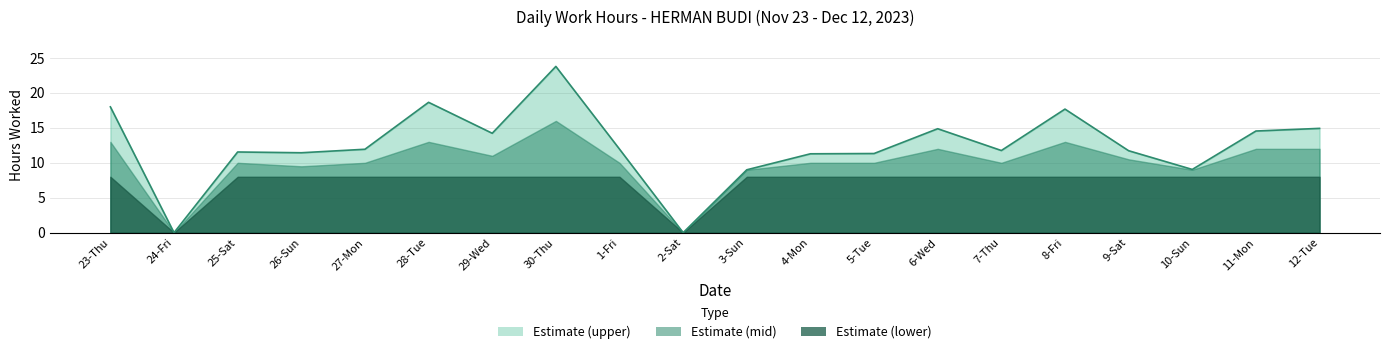

Which label corresponds to the smallest value in the chart?

24-Fri